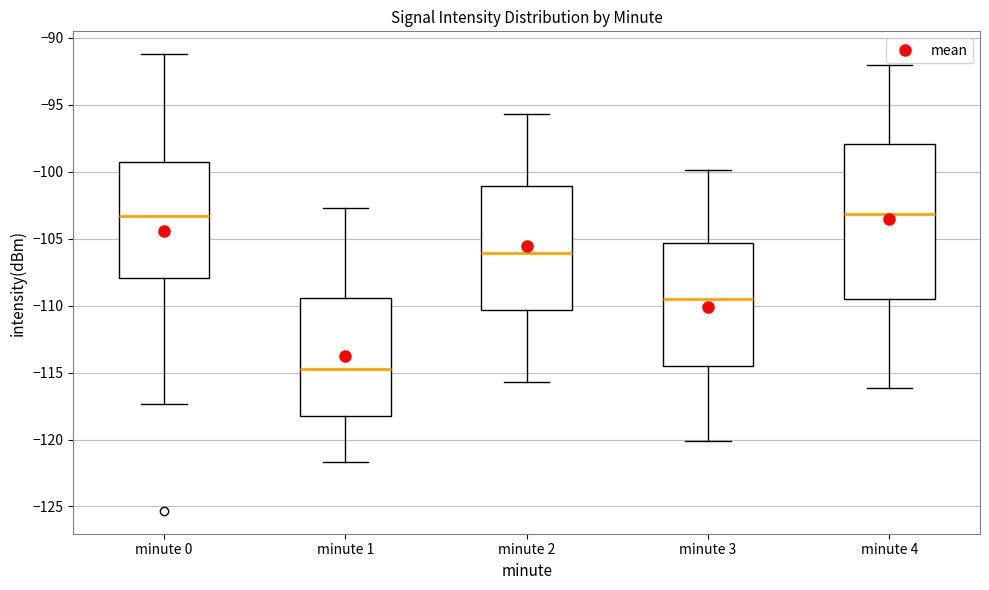

Where is the upper edge of the box for minute 3 on the y-axis? The values are not printed on the chart, so give them approximately, as read against the axis.

-105.5